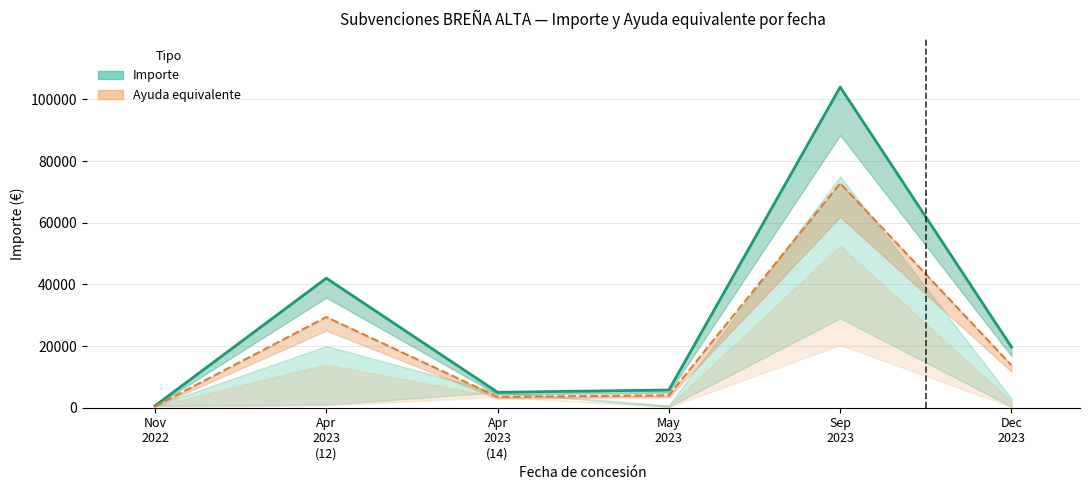

Which series has the largest total across all categories?

Importe